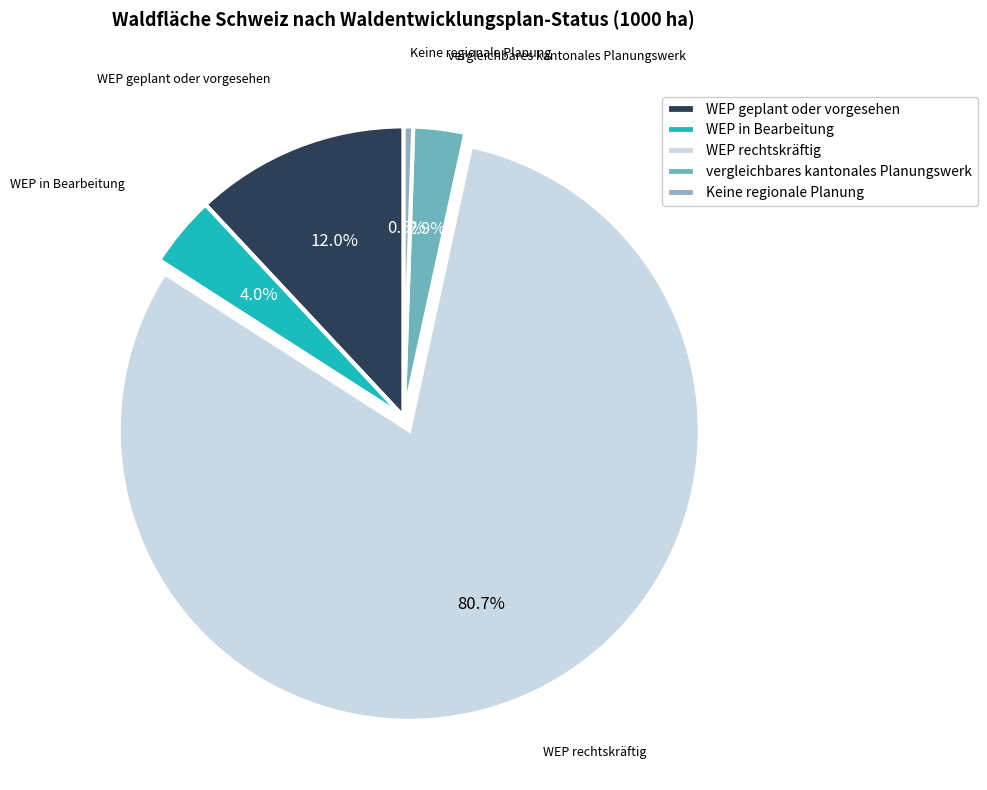

How many slices are in this pie chart?

5